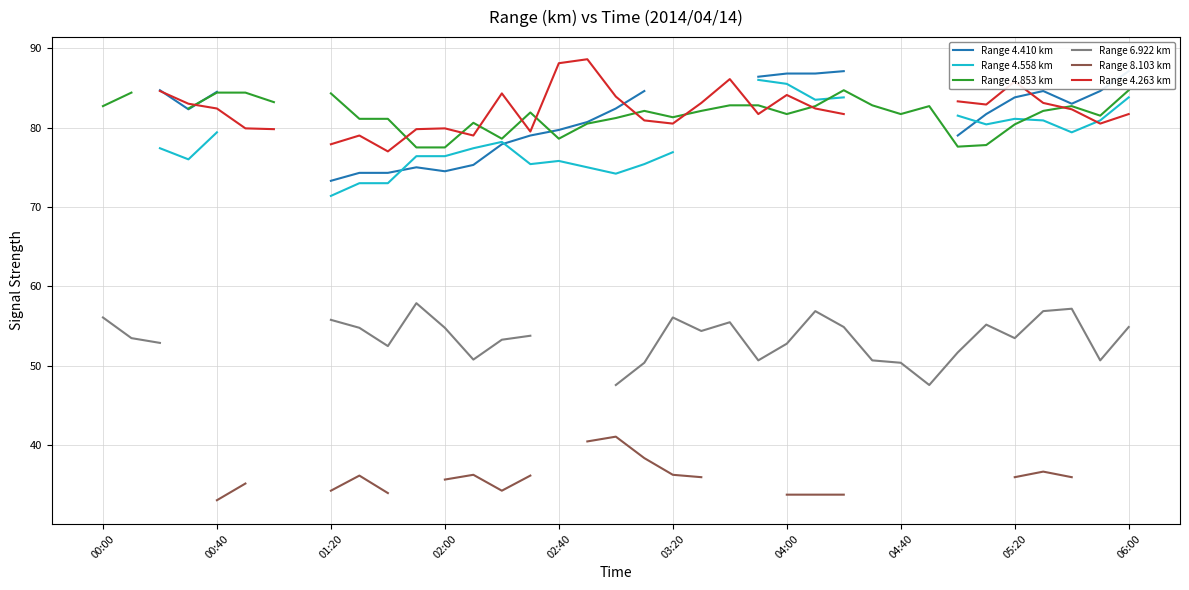

At which category is the sum across all series the highest?

06:00